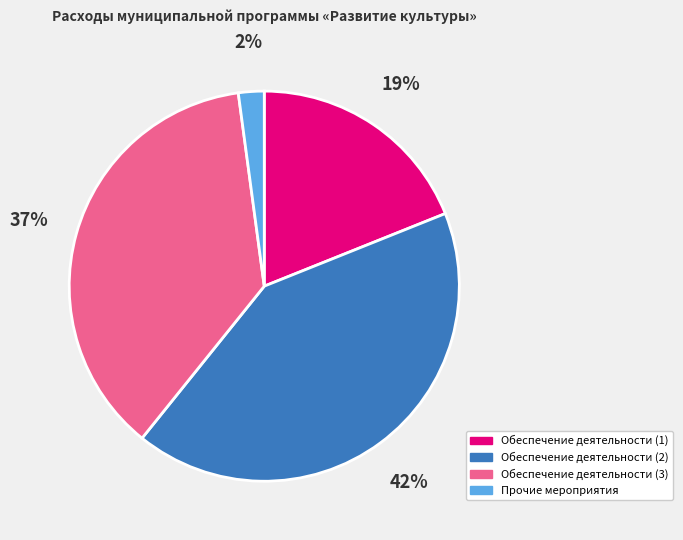

To the nearest percent, what is the difference between the largest and smallest slice percentages?

40%